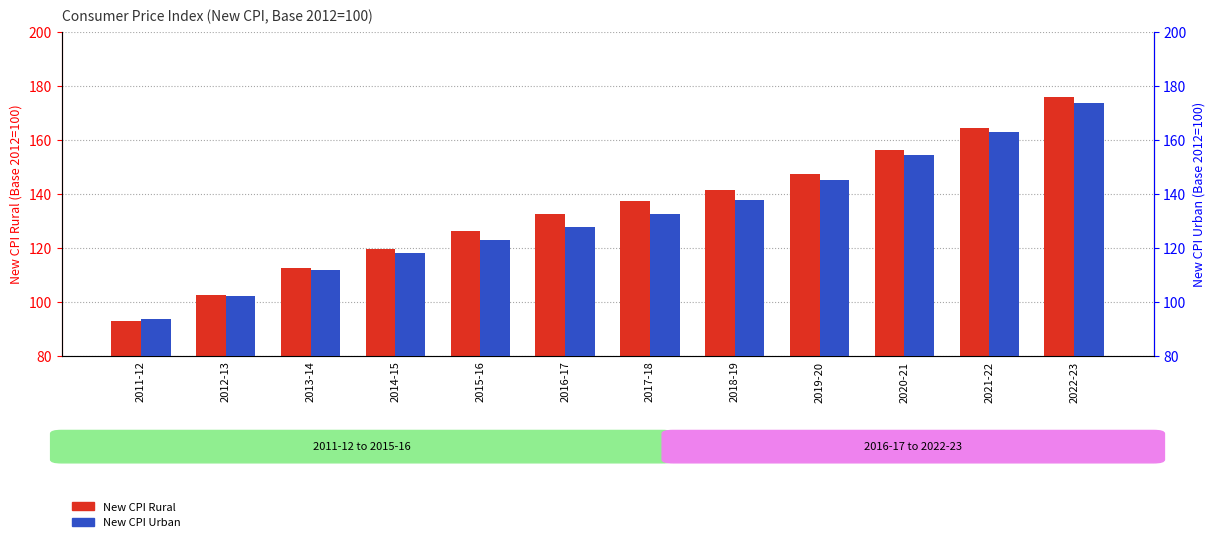

What is the difference between the maximum and minimum values in the New CPI Urban series?

79.7